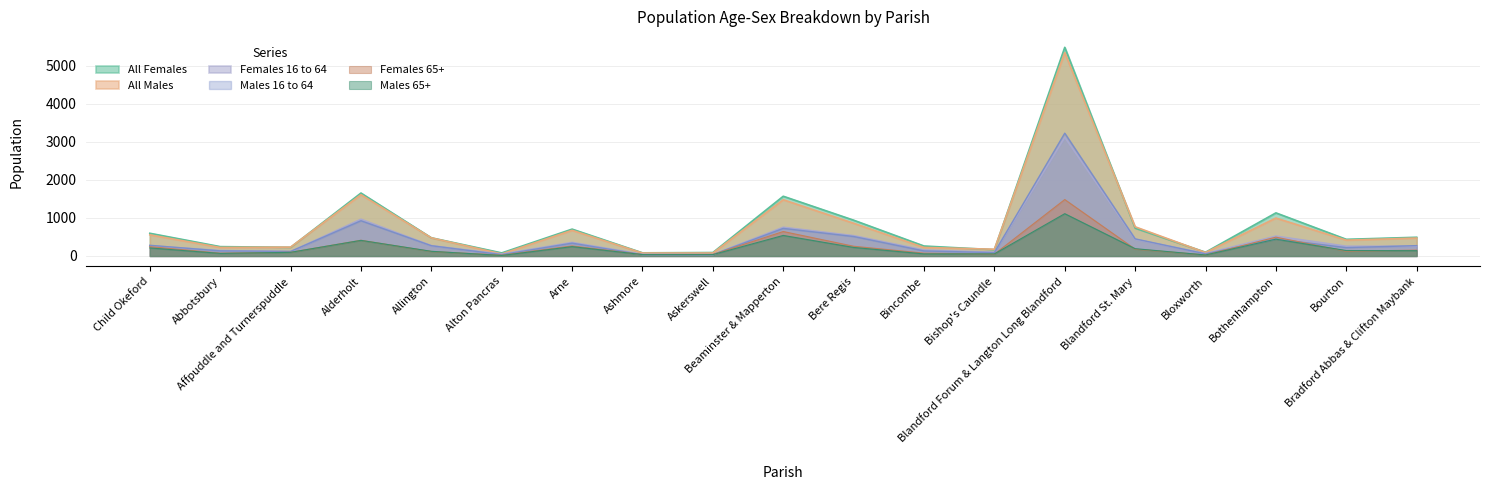

True or false: All Males has more than 1 interior local peaks.

True